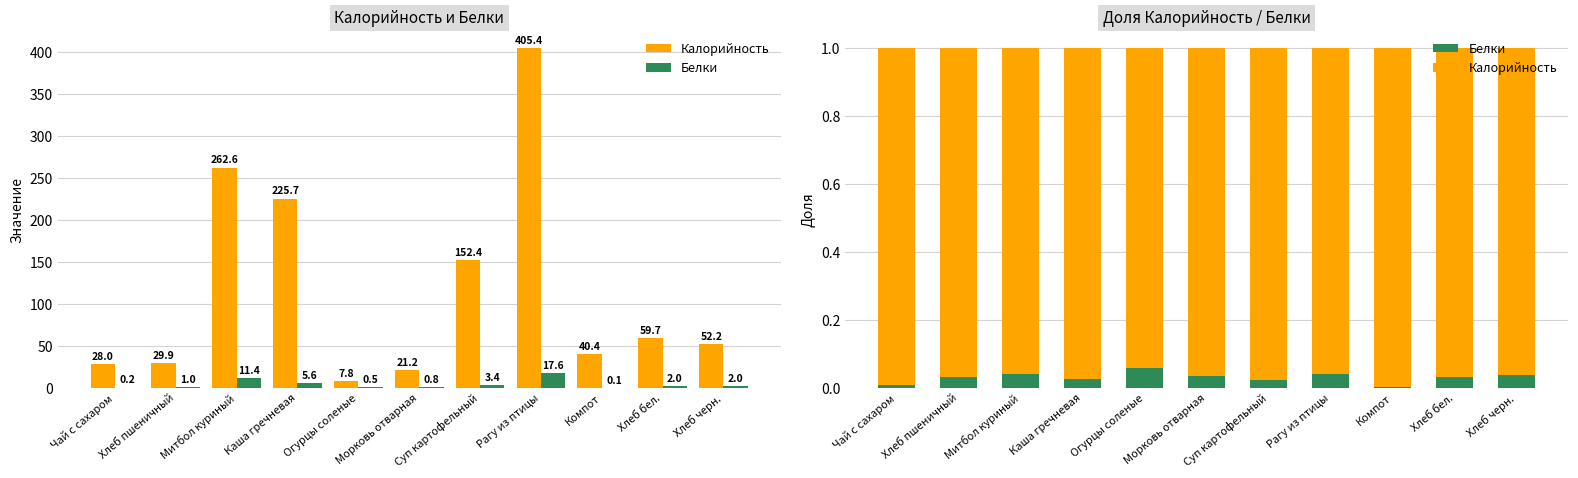

List the series in order of their overall mean, highest first.

Калорийность, Белки